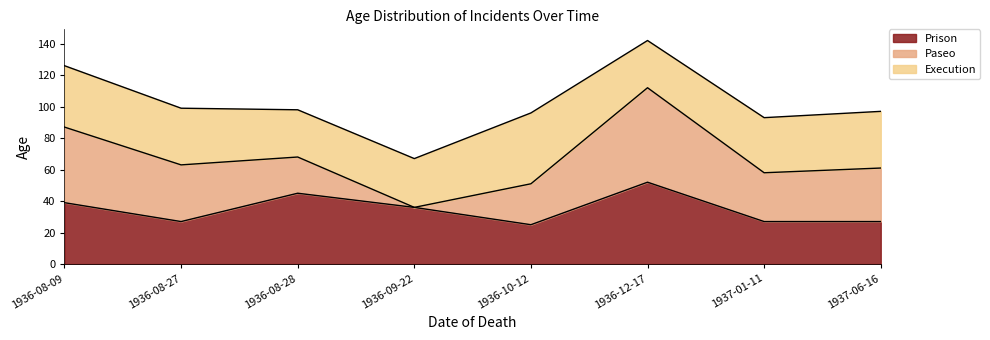

What is the difference between the highest and lowest values at 1937-01-11?

8